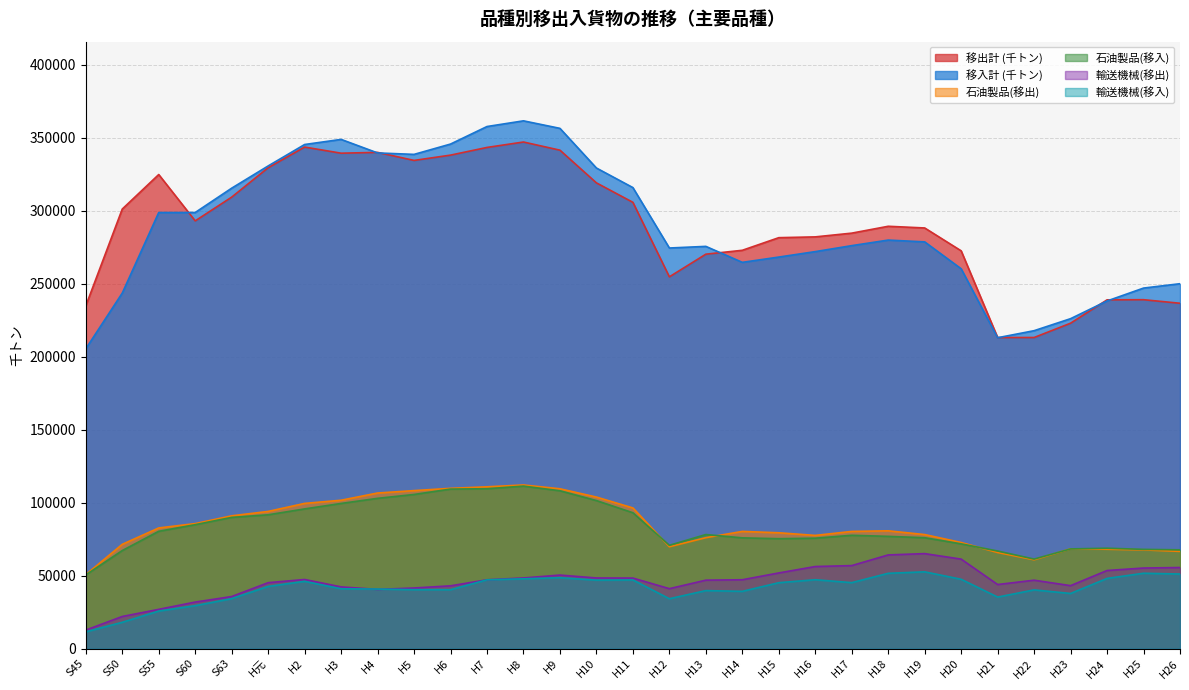

Reading right to left, list all the values displayed in this chart.

移出計 (千トン): H26=236648	H25=239082	H24=238993	H23=222982	H22=213180	H21=213170	H20=272566	H19=288241	H18=289394	H17=284694	H16=282129	H15=281587	H14=272941	H13=270269	H12=254758	H11=305801	H10=319135	H9=341545	H8=347134	H7=343416	H6=338150	H5=334518	H4=340037	H3=339472	H2=343665	H元=329515	S63=309370	S60=293101	S55=324851	S50=301201	S45=234858
移入計 (千トン): H26=250043	H25=247046	H24=238216	H23=226090	H22=217856	H21=213030	H20=260276	H19=278709	H18=279935	H17=276129	H16=272036	H15=268297	H14=264679	H13=275624	H12=274508	H11=315907	H10=329313	H9=356487	H8=361644	H7=357744	H6=345730	H5=338656	H4=339654	H3=348927	H2=345424	H元=330732	S63=315507	S60=298829	S55=298829	S50=243631	S45=205430
石油製品(移出): H26=66638	H25=67661	H24=68108	H23=68371	H22=60892	H21=65871	H20=72716	H19=78153	H18=80725	H17=80314	H16=77576	H15=79384	H14=80312	H13=76019	H12=69816	H11=96389	H10=103847	H9=109519	H8=112143	H7=110875	H6=109833	H5=108275	H4=106621	H3=101674	H2=99509	H元=94008	S63=91003	S60=85670	S55=82686	S50=71461	S45=50696
石油製品(移入): H26=67700	H25=68012	H24=68798	H23=68321	H22=61355	H21=66878	H20=71781	H19=75997	H18=76920	H17=77657	H16=75677	H15=75327	H14=75905	H13=78169	H12=70785	H11=93103	H10=101442	H9=108153	H8=111360	H7=109551	H6=109315	H5=105626	H4=102978	H3=99471	H2=95735	H元=91702	S63=89919	S60=84922	S55=80390	S50=67202	S45=50494
輸送機械(移出): H26=55579	H25=55222	H24=53525	H23=43150	H22=46884	H21=43920	H20=61335	H19=65101	H18=64207	H17=56892	H16=56254	H15=51854	H14=47198	H13=46909	H12=41087	H11=48345	H10=48412	H9=50394	H8=48427	H7=47164	H6=43032	H5=41541	H4=40577	H3=42296	H2=47373	H元=45192	S63=35682	S60=31895	S55=26907	S50=22021	S45=12706
輸送機械(移入): H26=51122	H25=51654	H24=48106	H23=37790	H22=40242	H21=35314	H20=47513	H19=52622	H18=51607	H17=45209	H16=47218	H15=45177	H14=39250	H13=39758	H12=34193	H11=47042	H10=46926	H9=48582	H8=47846	H7=47148	H6=40372	H5=40392	H4=40813	H3=41001	H2=46118	H元=42611	S63=34261	S60=29437	S55=25745	S50=18041	S45=11504